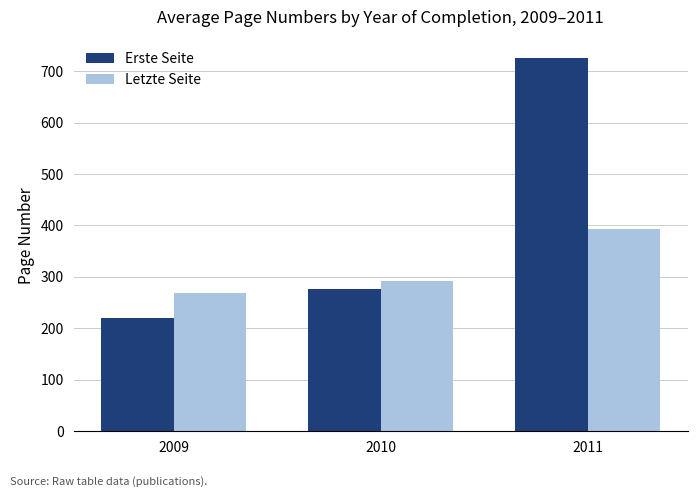

Rank the series by their average value, from lowest to highest.

Letzte Seite, Erste Seite